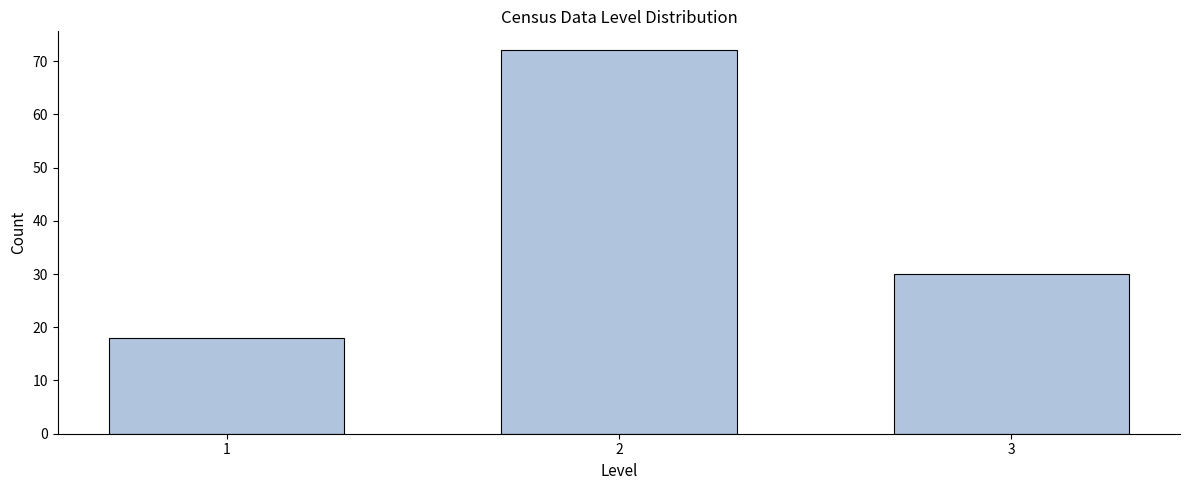

Reading left to right, extract all data points from this chart.

18	72	30